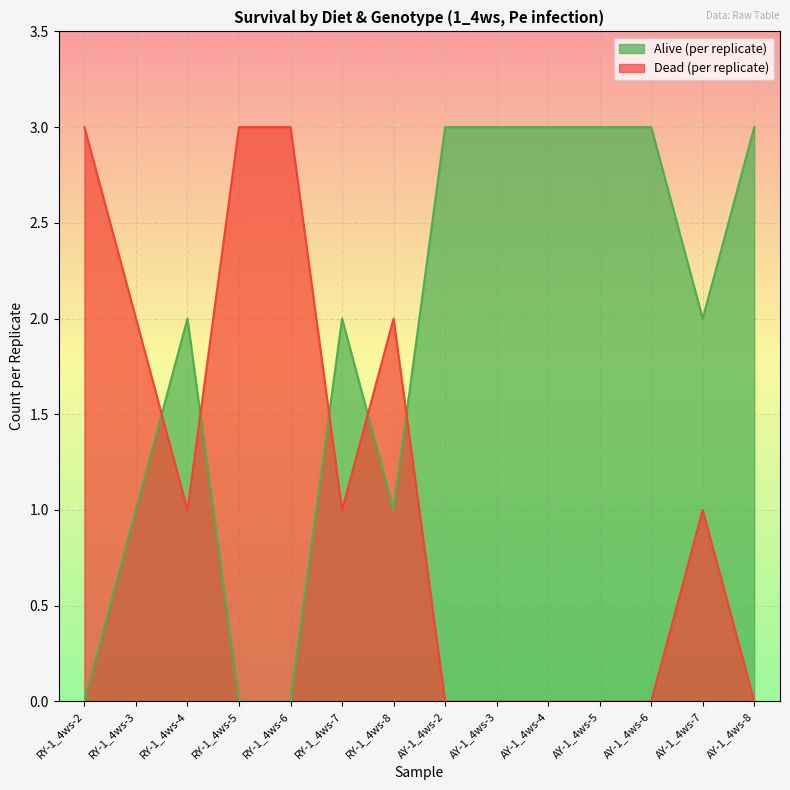

Which series ends up on top after the final intersection of Dead (per replicate) and Alive (per replicate)?

Alive (per replicate)